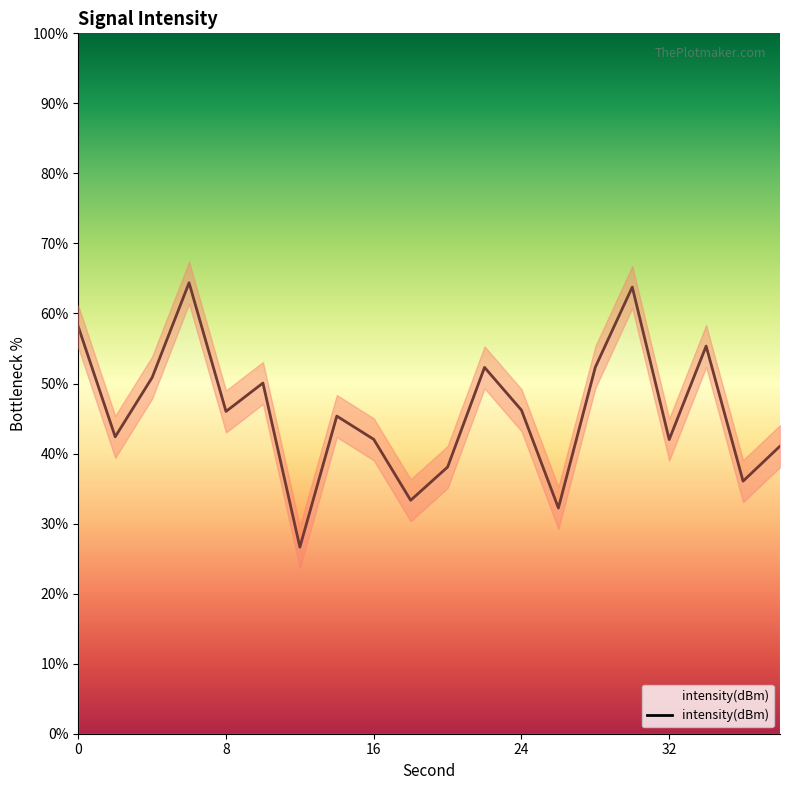

The chart shows a value of 85.9 at 22. True or false?

False